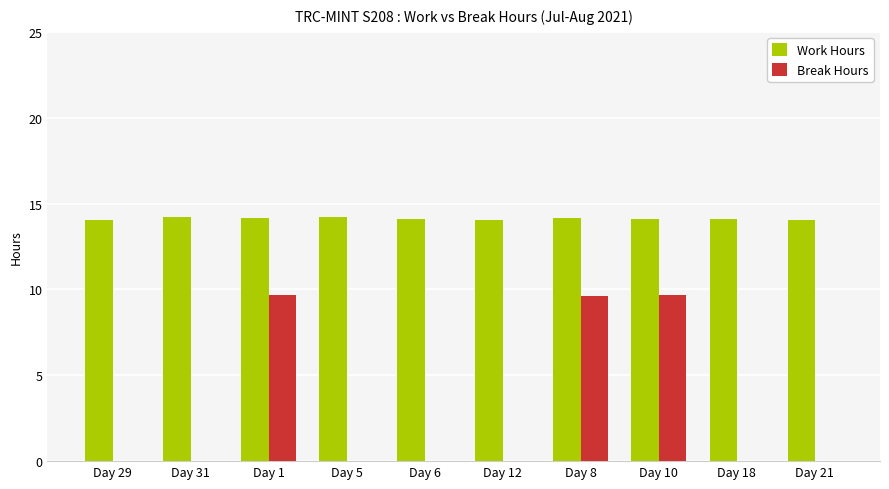

Is it true that Work Hours equals 22.2 at Day 10?

False